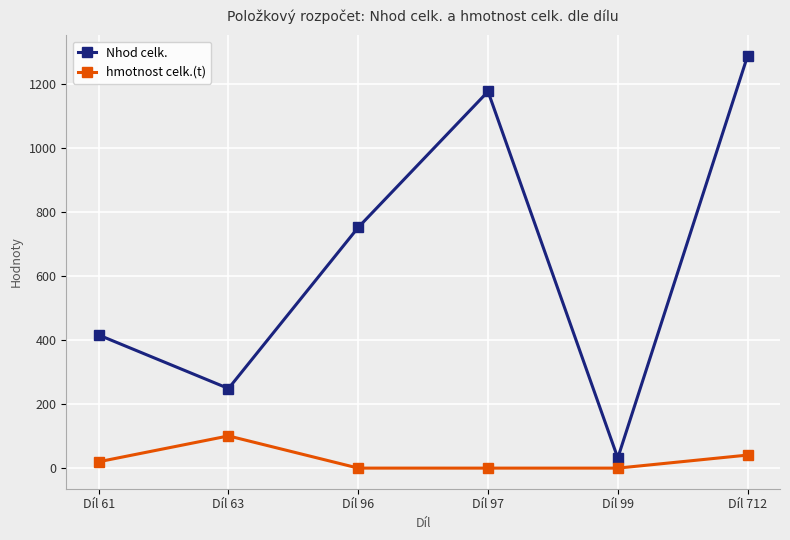

Which series has the widest spread of values?

Nhod celk.